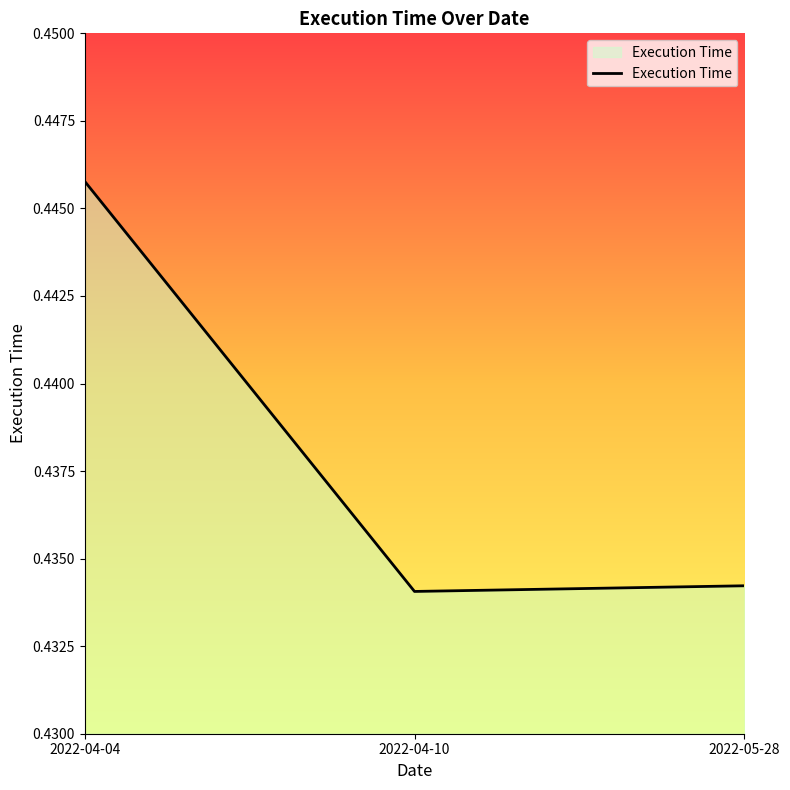

Between 2022-04-10 and 2022-04-04, which is larger?

2022-04-04